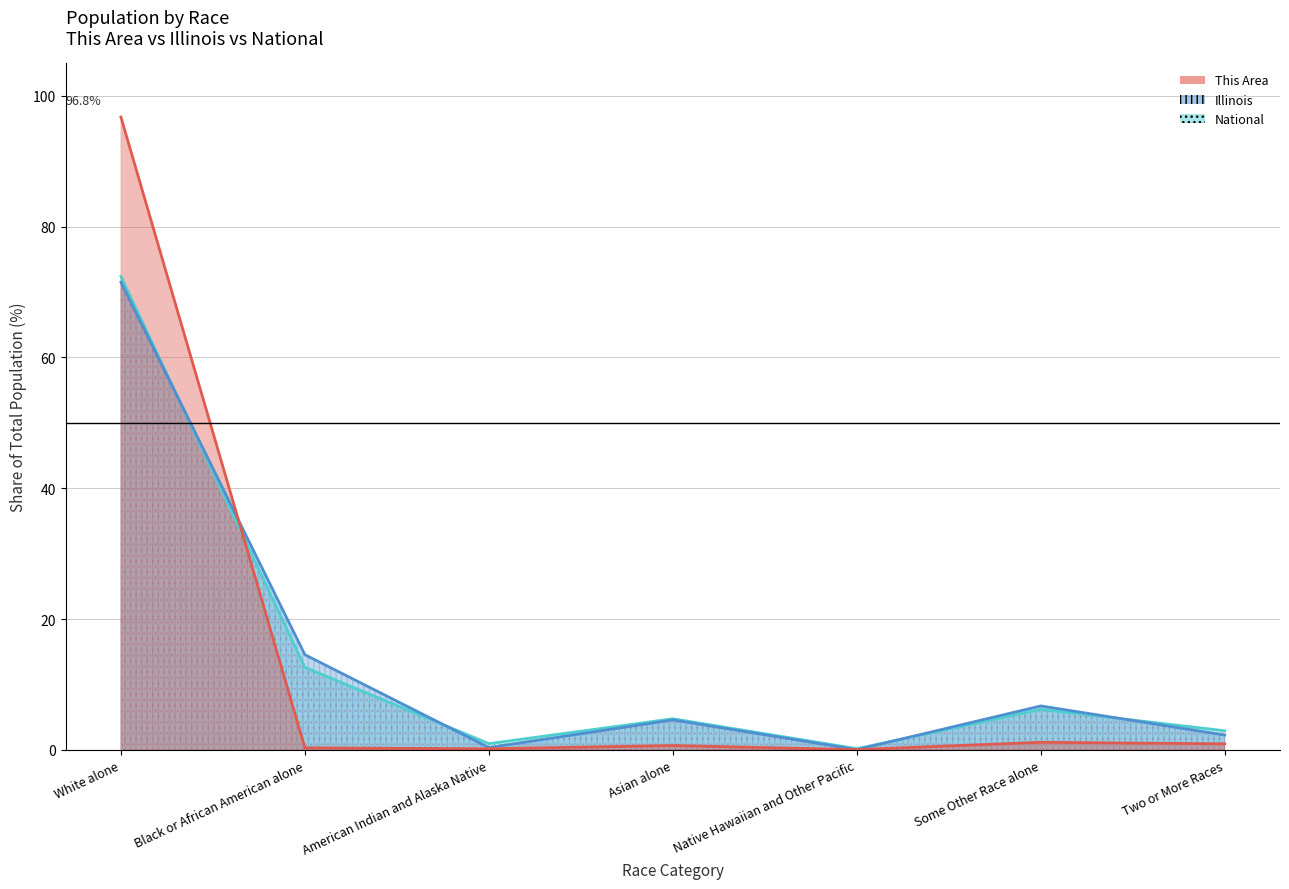

At which category does This Area reach its first local peak?

Asian alone